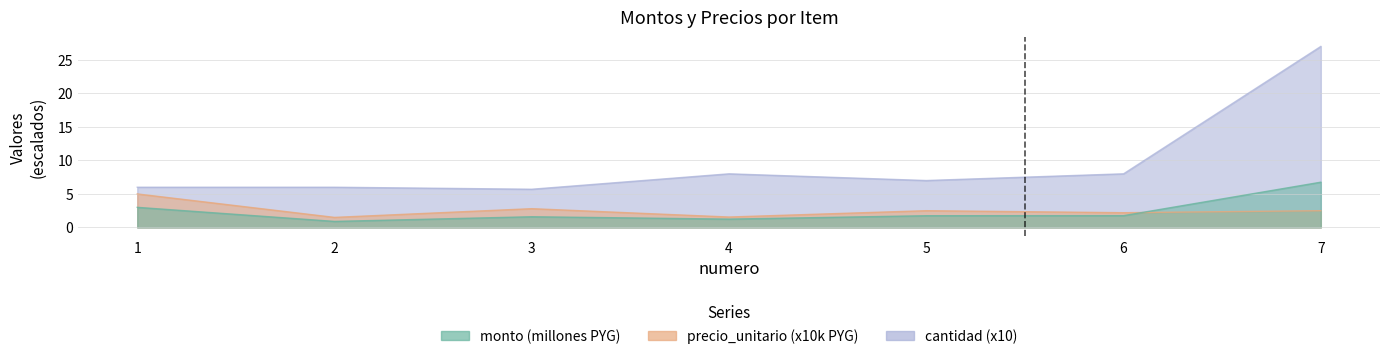

Read the monto value at 7.

6.8